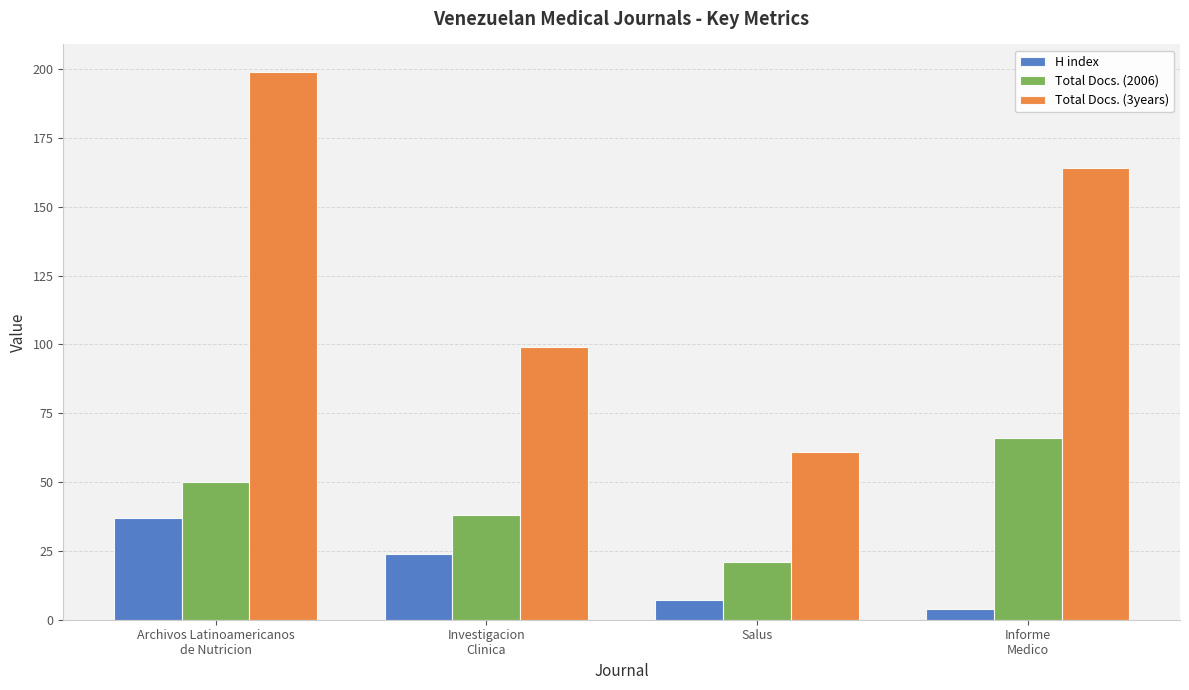

Which series has the largest total across all categories?

Total Docs. (3years)